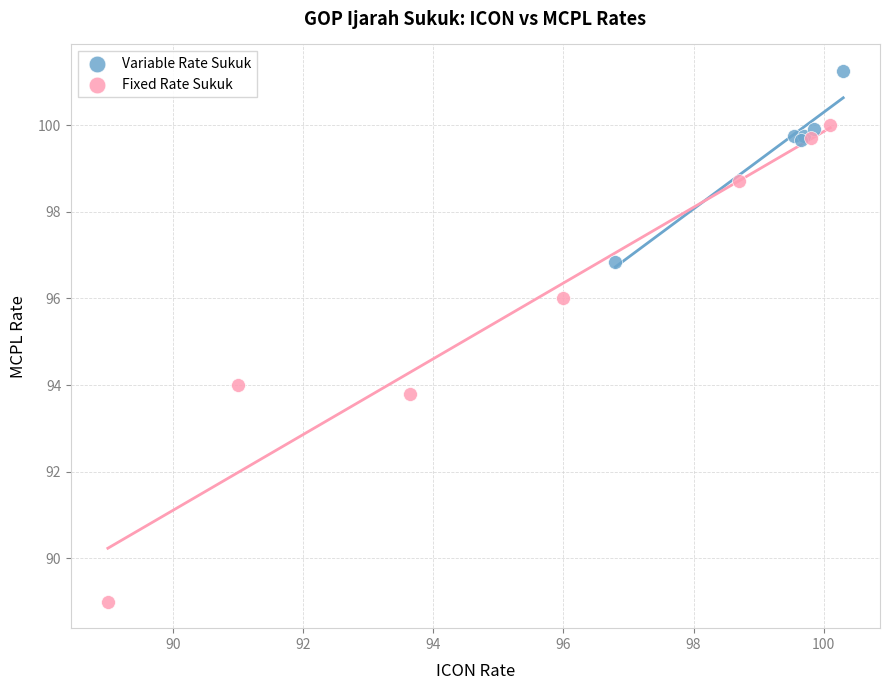

Which series has the widest spread of Y values?

Fixed Rate Sukuk